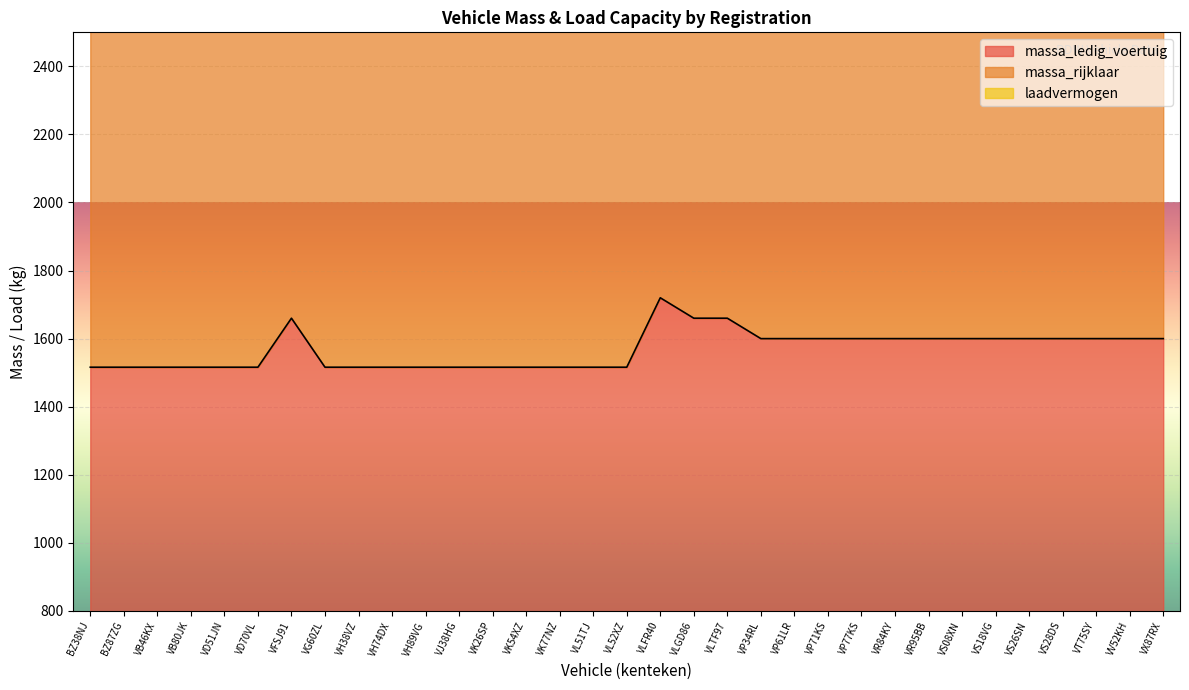

True or false: massa_rijklaar and massa_ledig_voertuig intersect in this chart.

False